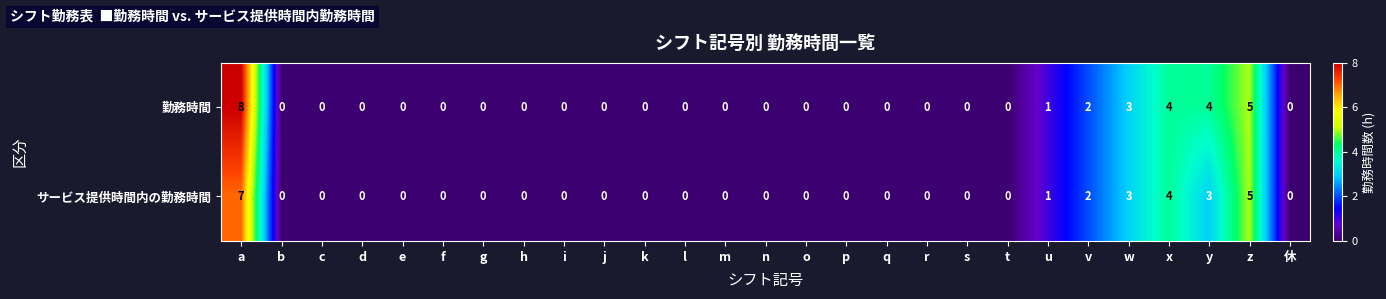

Which series has the widest spread of values?

勤務時間